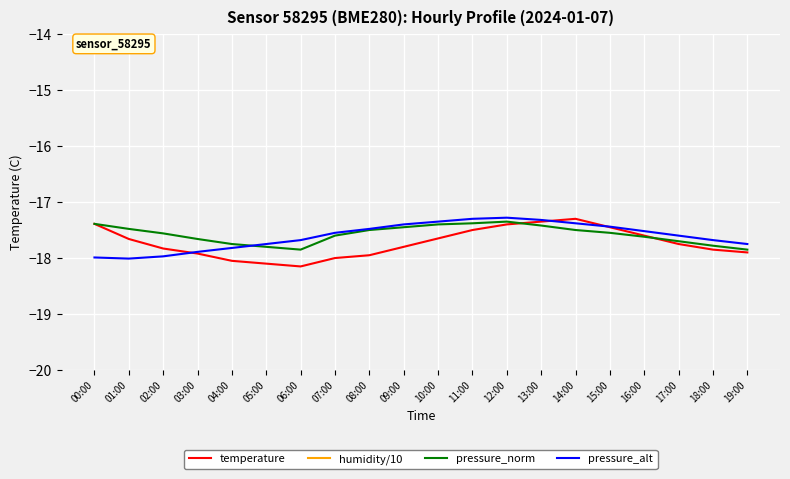

At how many categories does at least one series exceed -17?

20